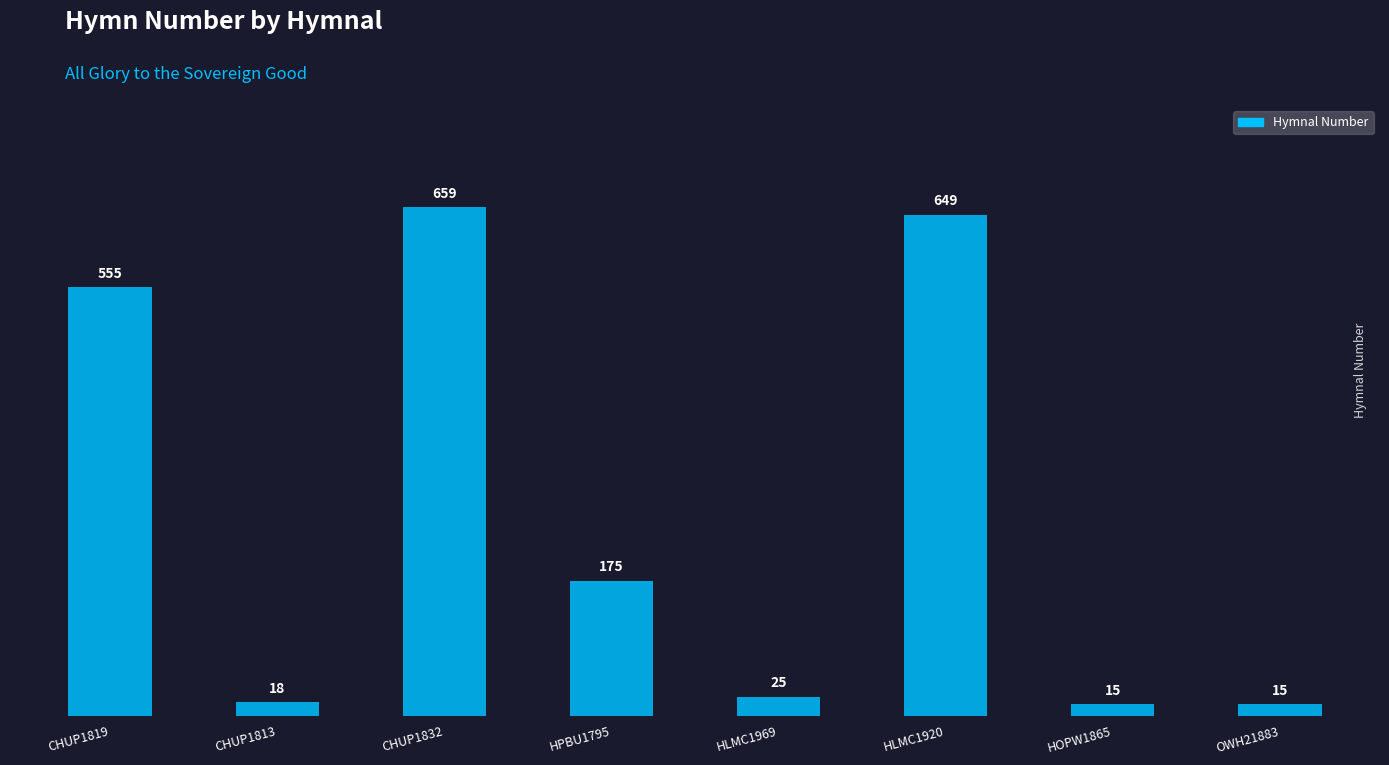

What value does the data have at HPBU1795?

175